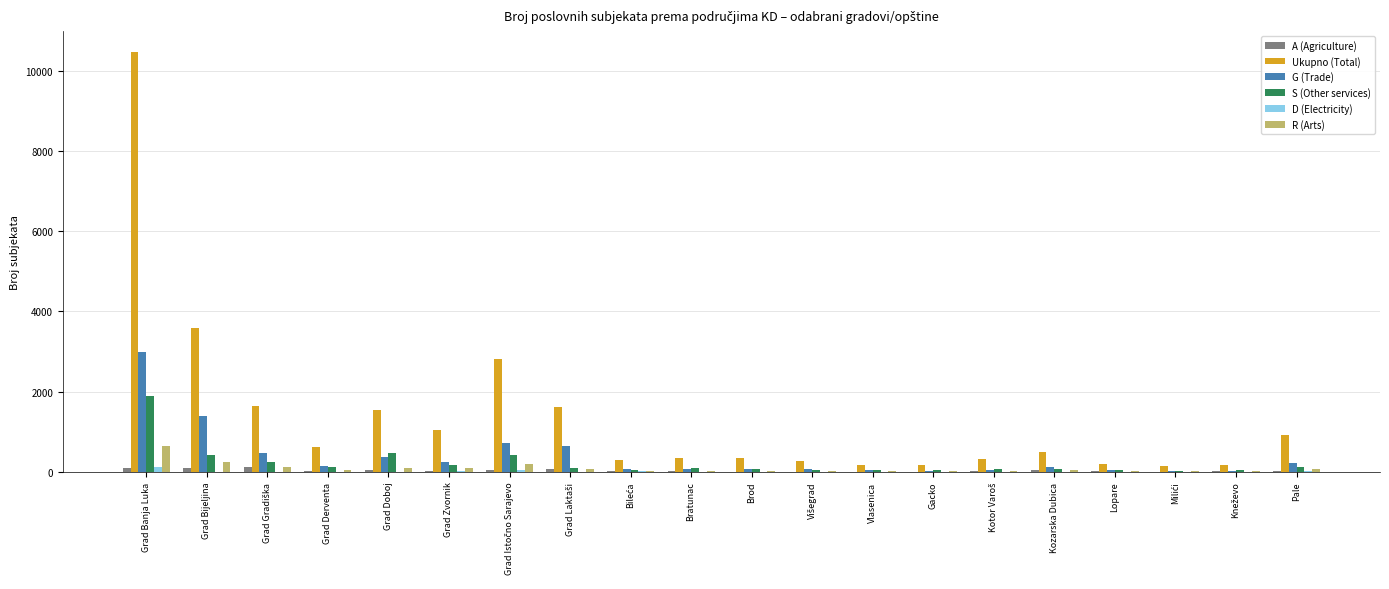

What is the spread (max minus min) of values at Grad Doboj?

1544